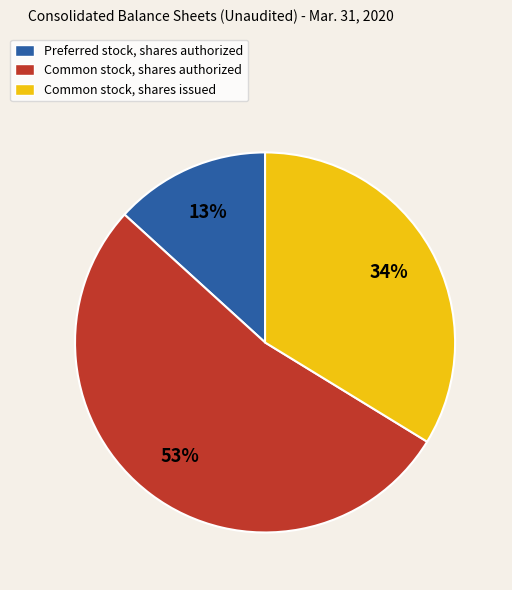

Count the number of slices in the pie.

3